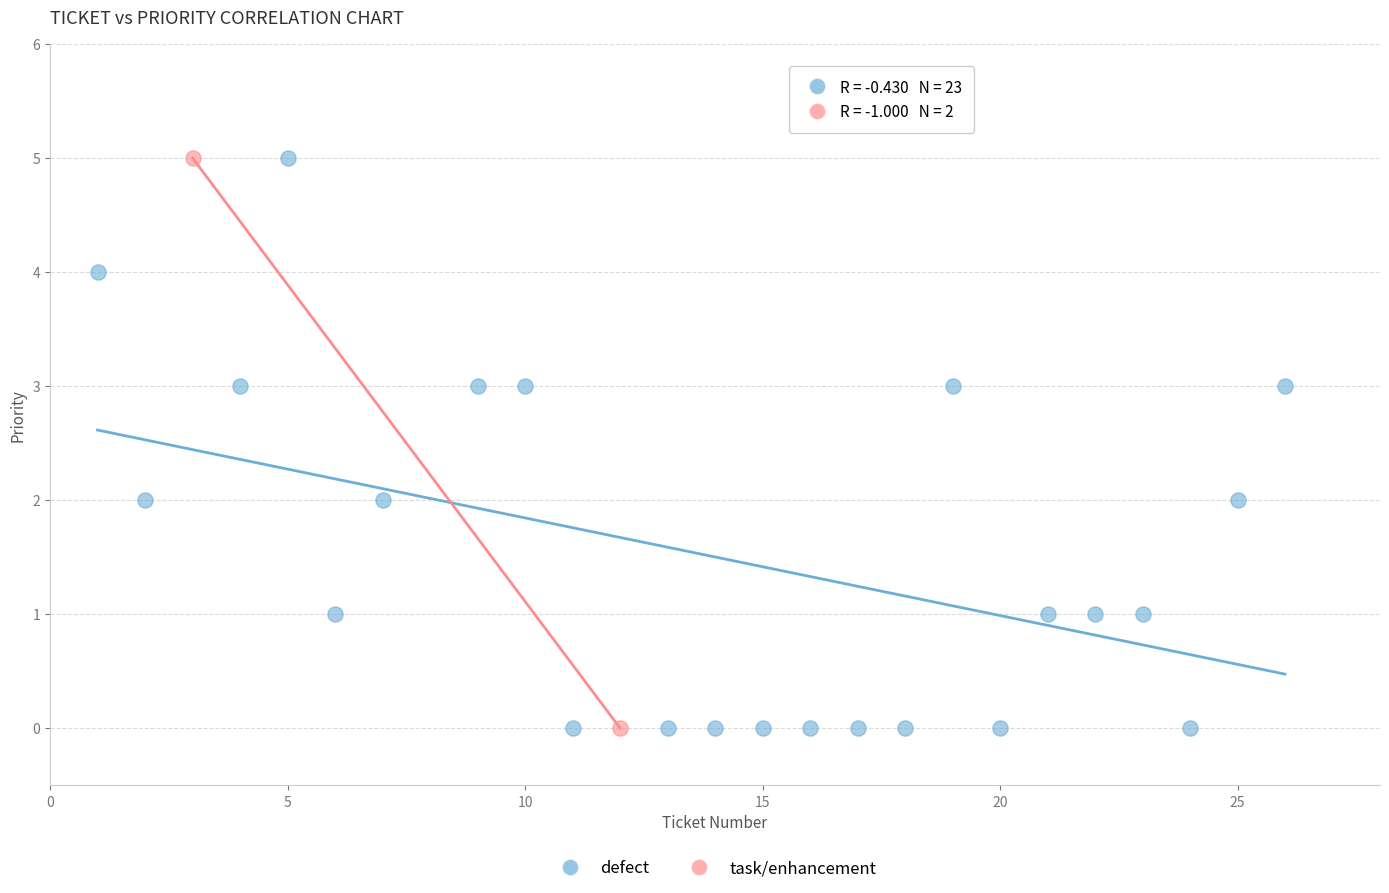

What are all the series names shown in the legend?

defect, task/enhancement